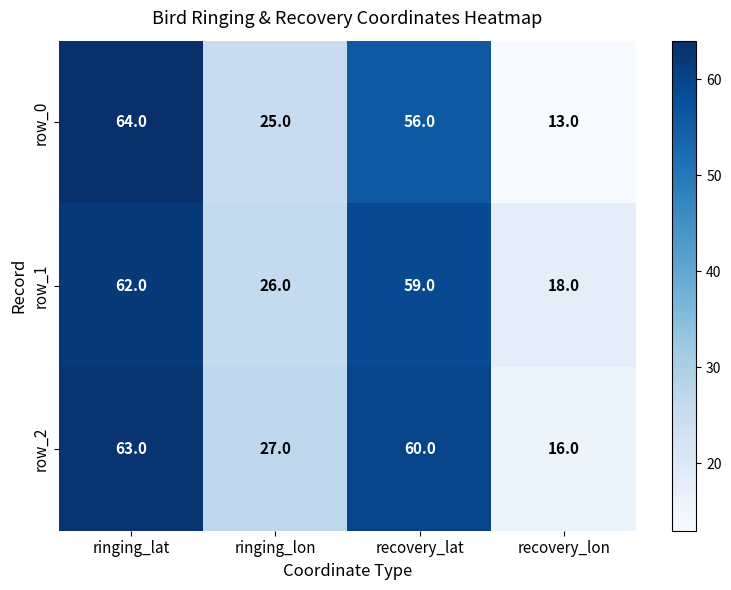

Which series changed the most between ringing_lat and recovery_lat?

row_0